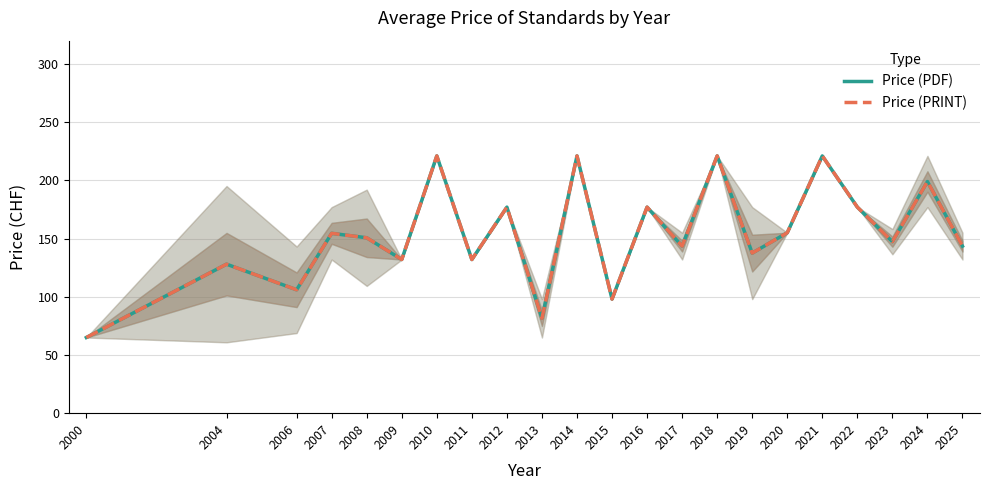

Reading left to right, extract all data points from this chart.

Price (PDF): 2000=65.0	2004=128.0	2006=106.0	2007=154.5	2008=150.7	2009=132.0	2010=221.0	2011=132.0	2012=177.0	2013=81.5	2014=221.0	2015=98.0	2016=177.0	2017=143.5	2018=221.0	2019=137.5	2020=155.0	2021=221.0	2022=177.0	2023=147.3	2024=199.0	2025=143.5
Price (PRINT): 2000=65.0	2004=128.0	2006=106.0	2007=154.5	2008=150.7	2009=132.0	2010=221.0	2011=132.0	2012=177.0	2013=81.5	2014=221.0	2015=98.0	2016=177.0	2017=143.5	2018=221.0	2019=137.5	2020=155.0	2021=221.0	2022=177.0	2023=147.3	2024=199.0	2025=143.5